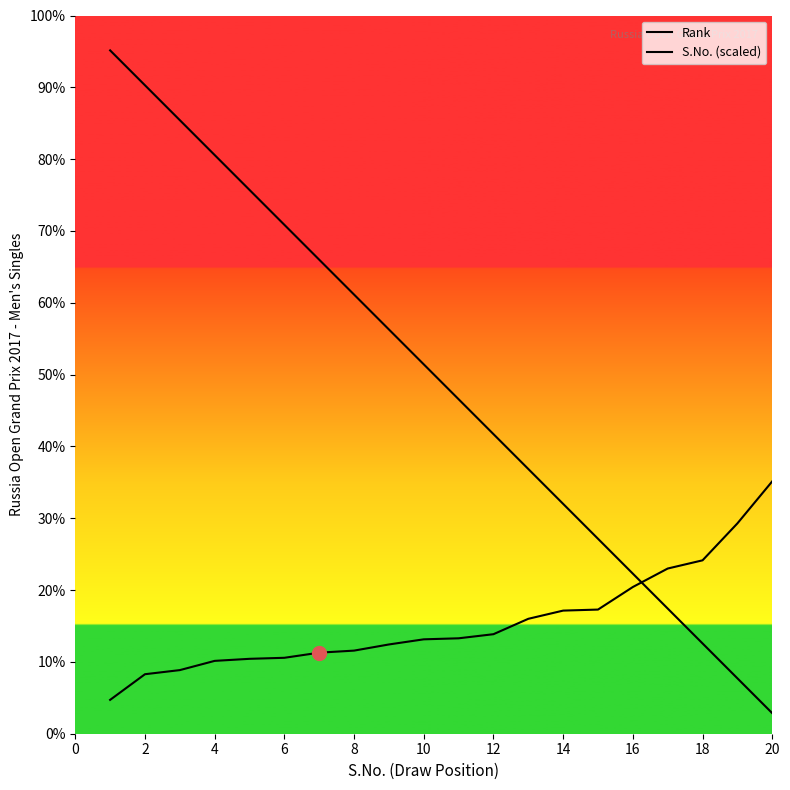

Which series has the widest spread of values?

S.No. (scaled)